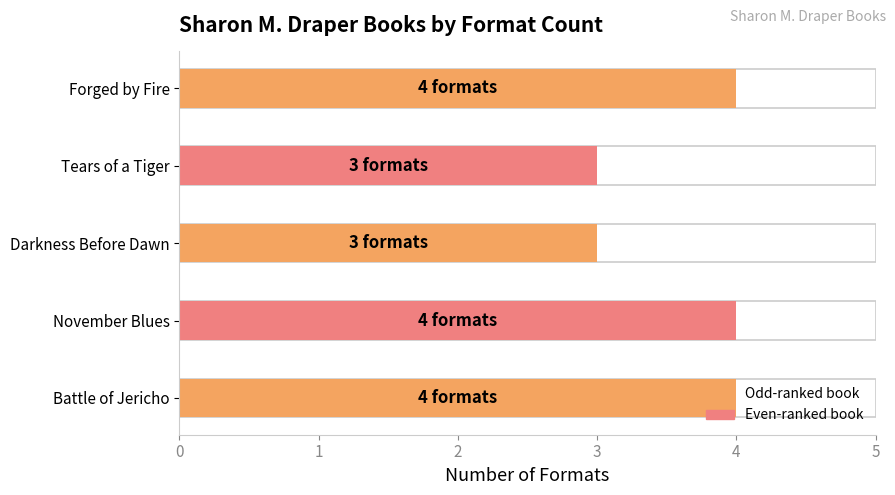

Reading left to right, what are all the values shown in this chart?

Battle of Jericho=4	November Blues=4	Darkness Before Dawn=3	Tears of a Tiger=3	Forged by Fire=4